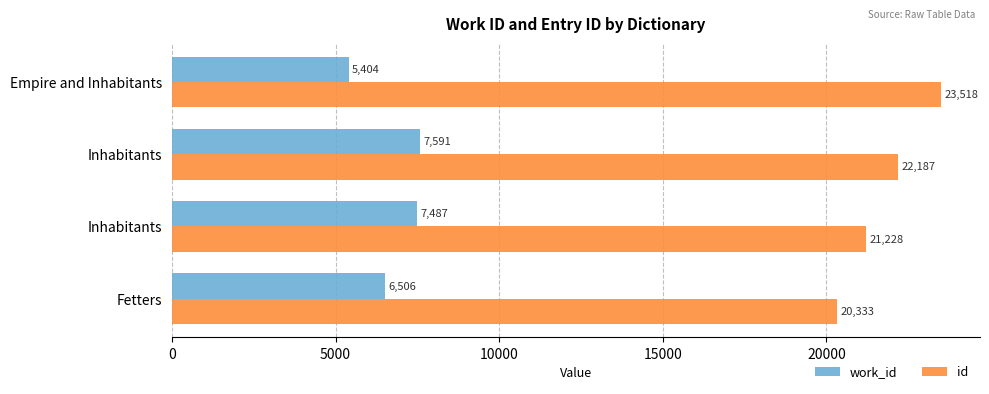

Count the number of categories in the chart.

4